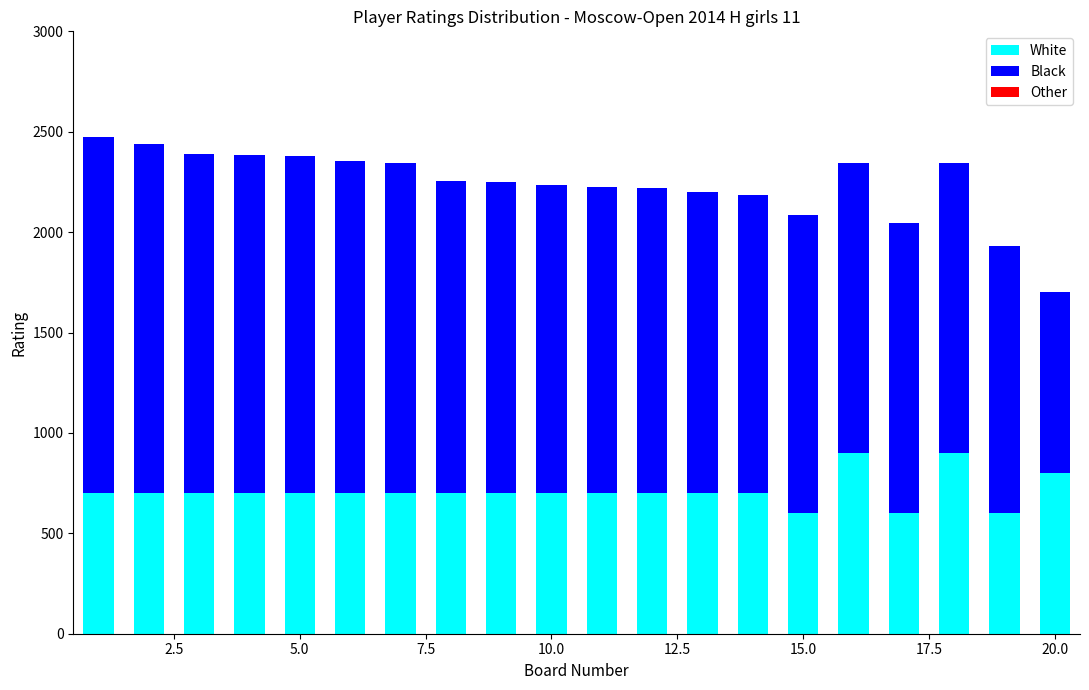

What is the lowest value of the White series?

600